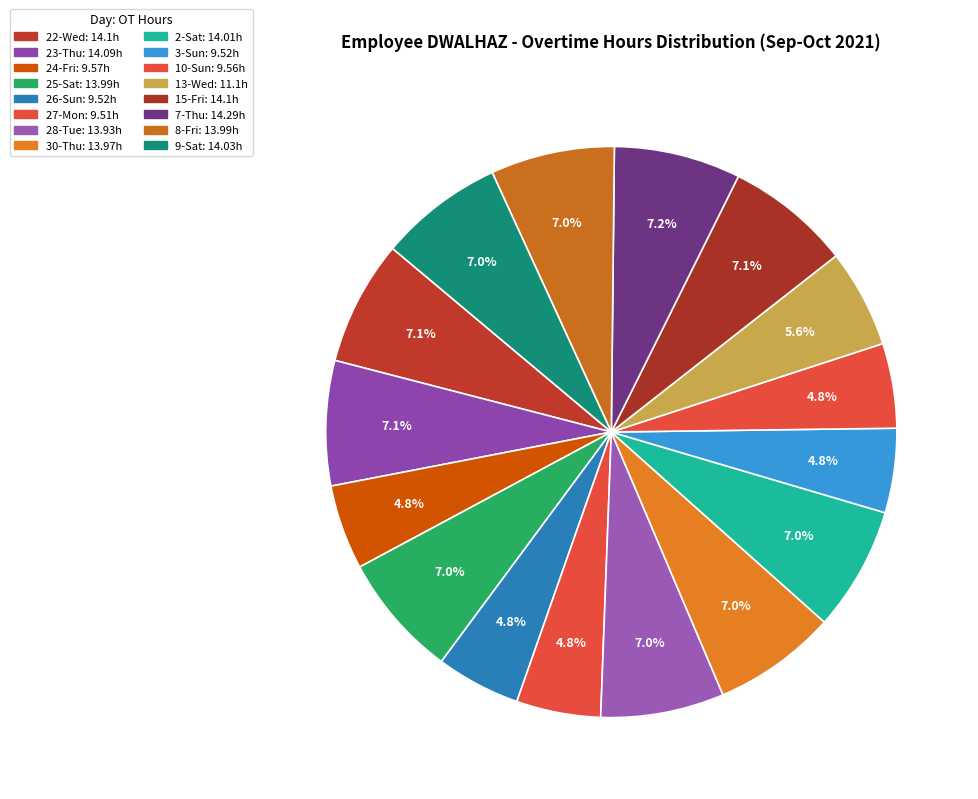

Is there a majority slice in this chart?

No